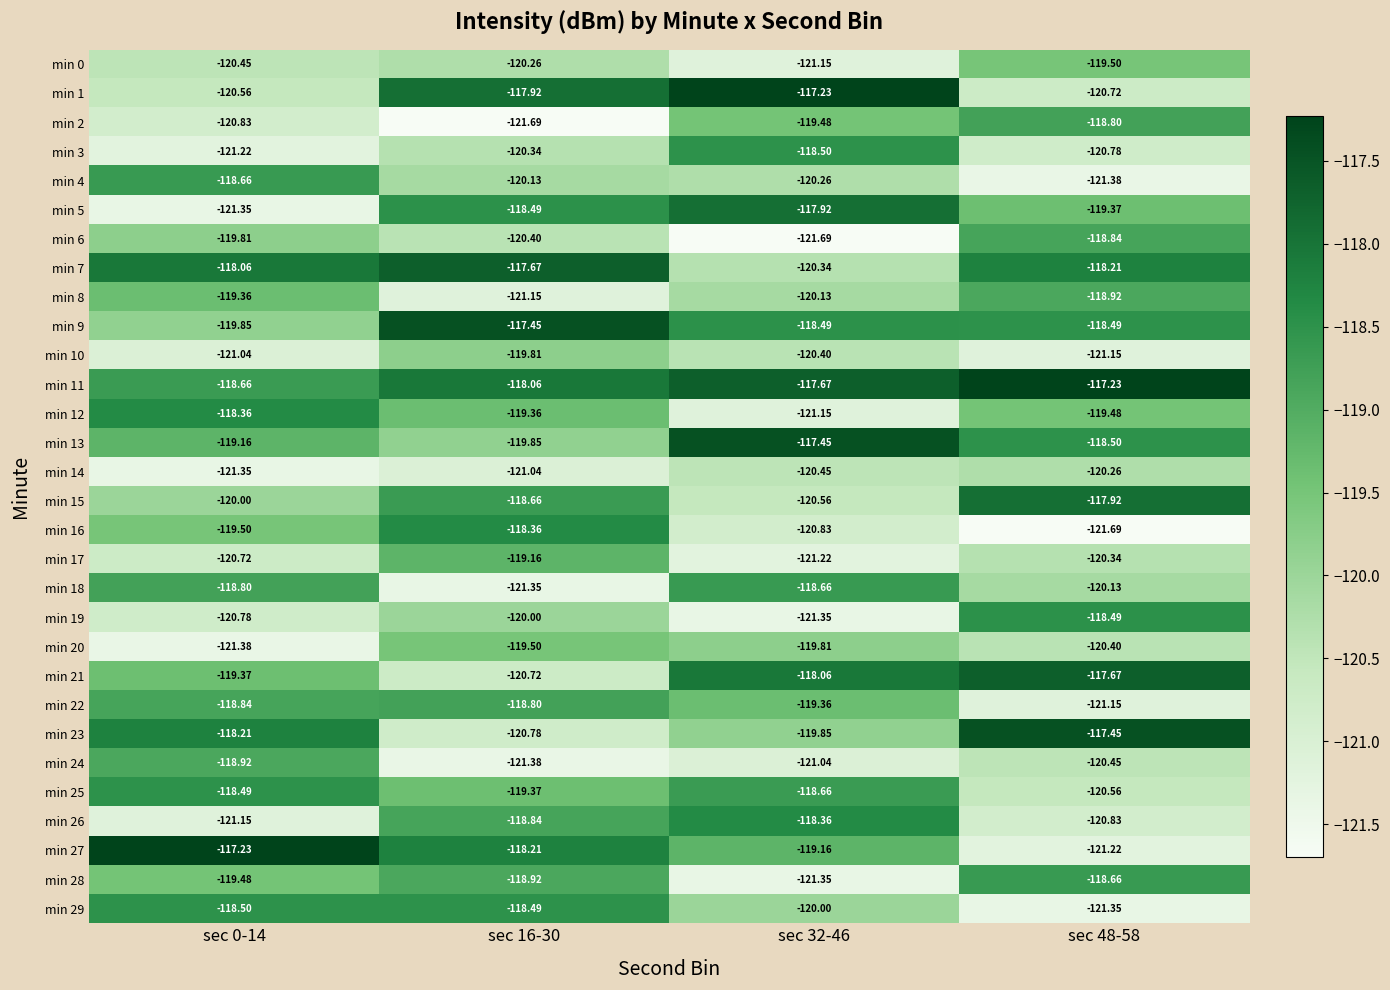

Is the value of min 2 at sec 48-58 greater than the value of min 9 at sec 0-14?

Yes